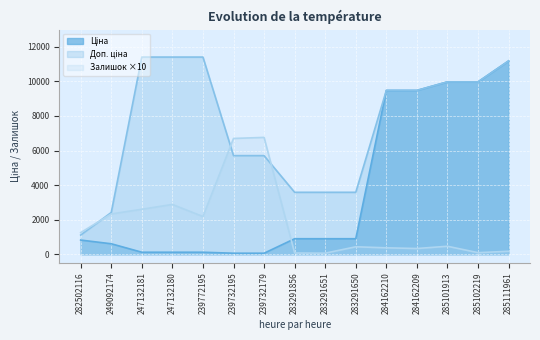

Which series has the largest total across all categories?

Доп. ціна